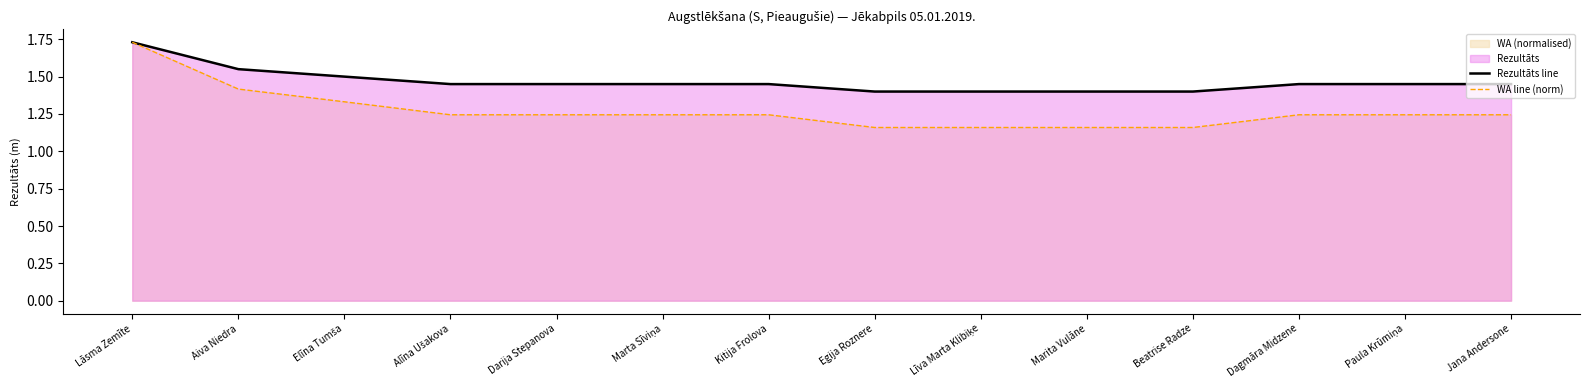

Rank the series by their average value, from highest to lowest.

Rezultāts line, WA line (norm)